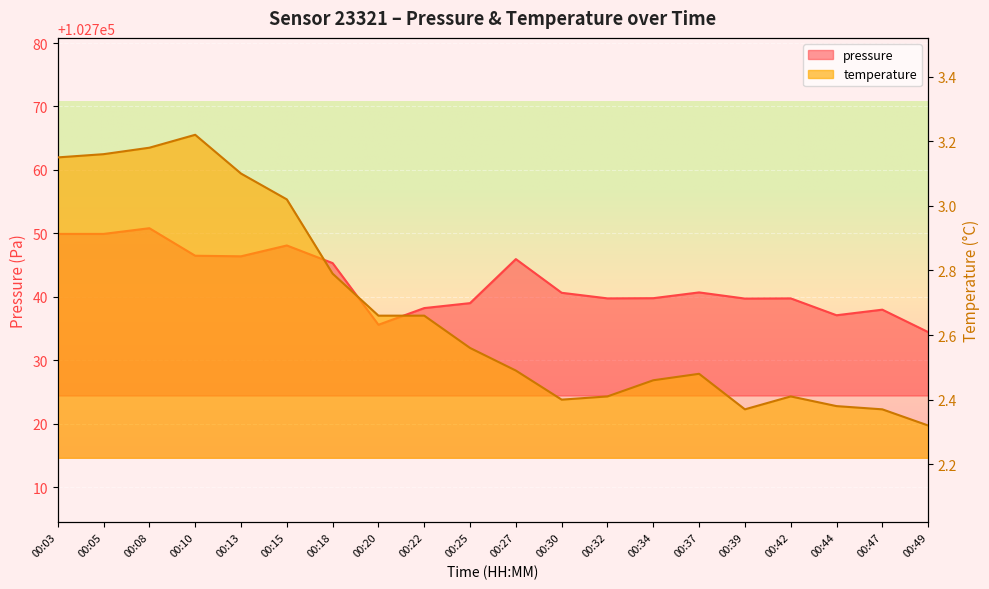

What is the difference between the maximum and minimum values in the pressure series?

16.4